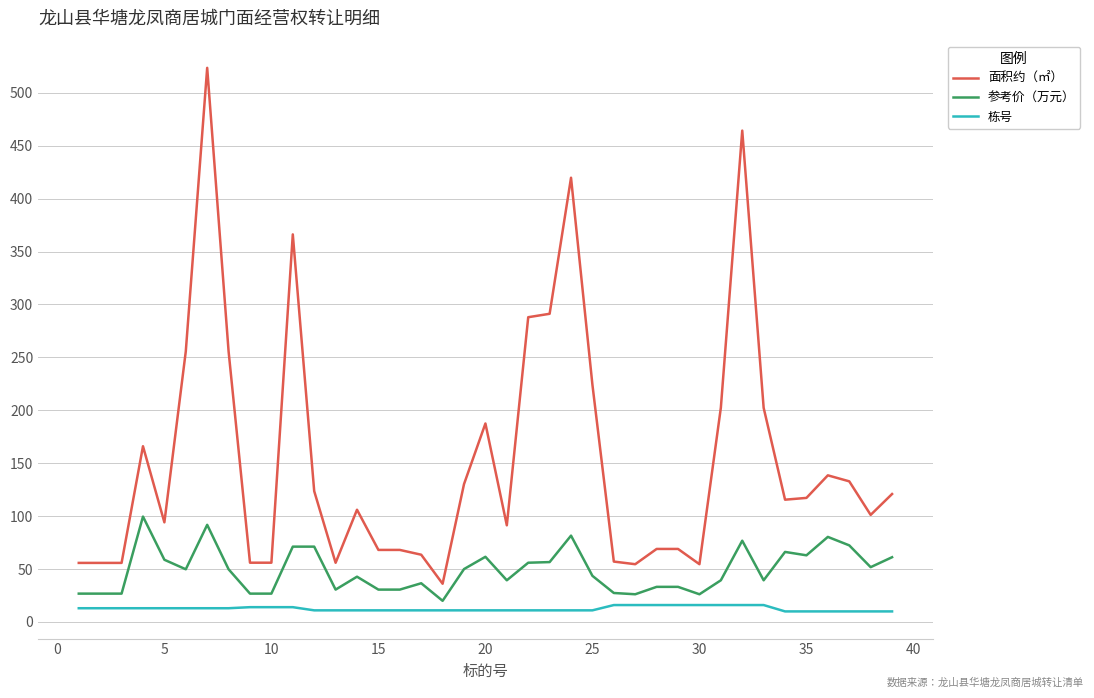

What is the sum of all 参考价（万元） values?

1903.0